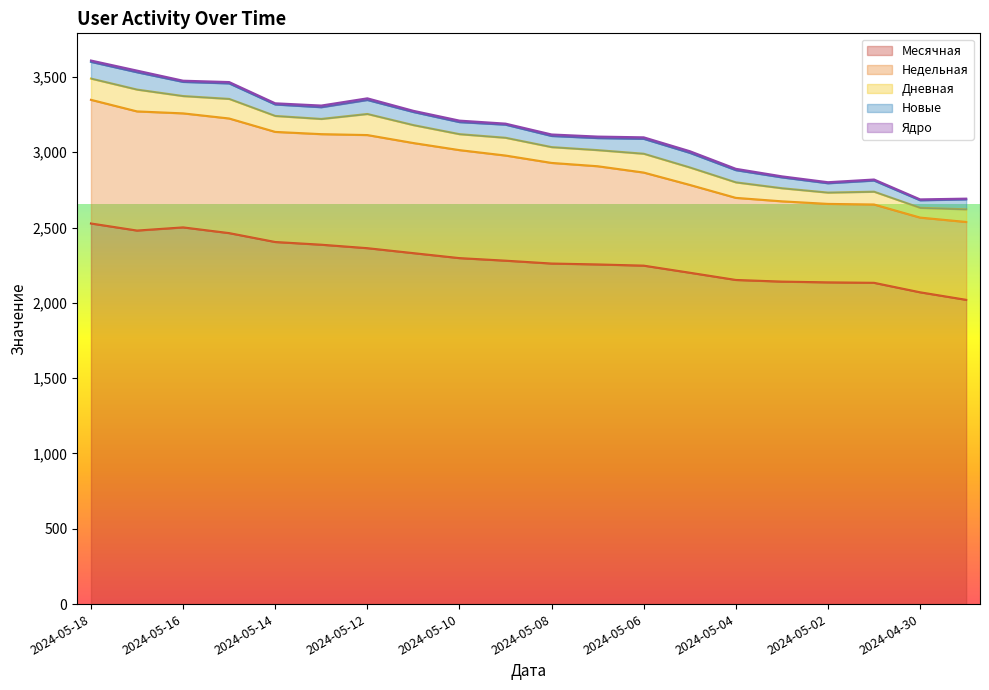

Which series has the largest total across all categories?

Месячная